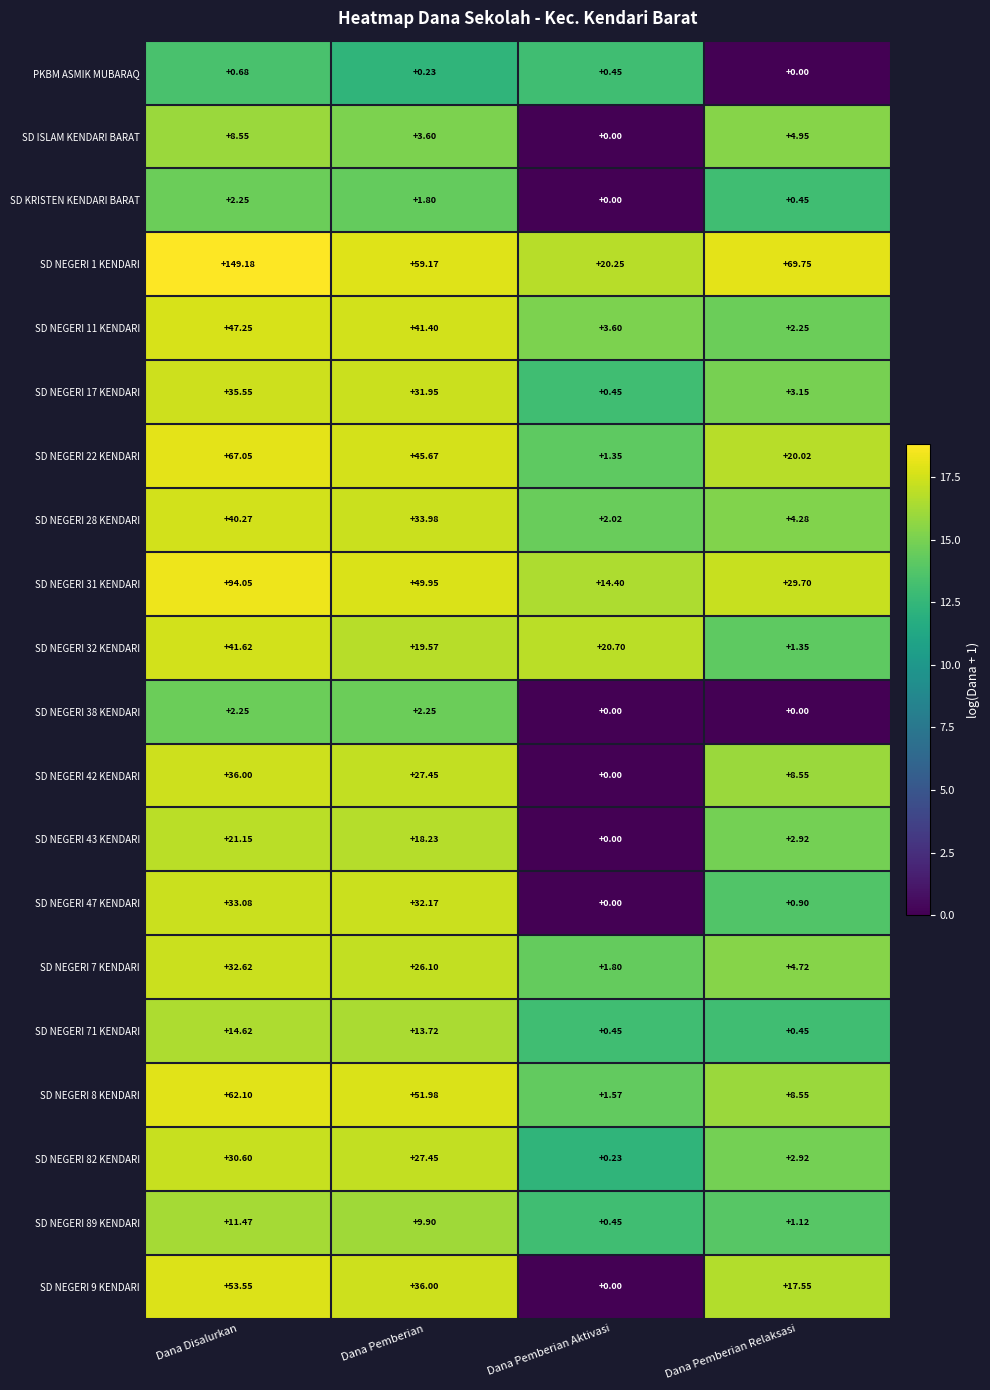

Where does the SD NEGERI 11 KENDARI series first go above 41?

Dana Disalurkan